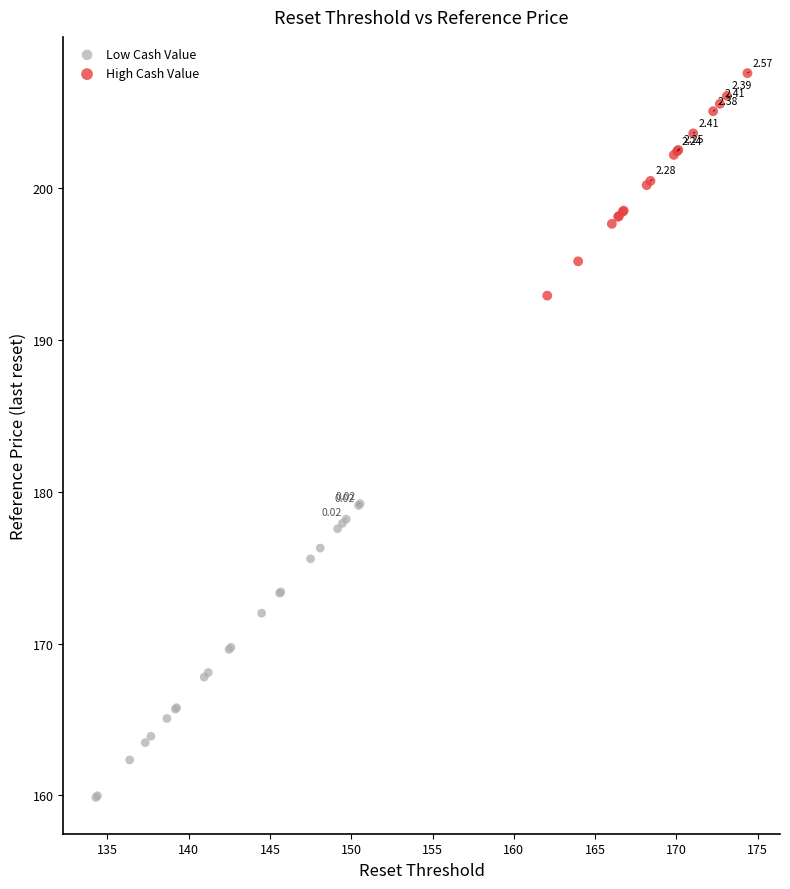

Which series contains the lowest Y value?

Low Cash Value